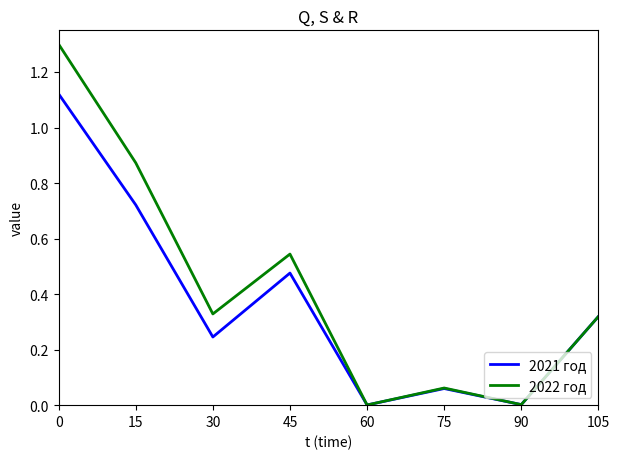

Between 45 and 75, which series saw the biggest shift?

2022 год